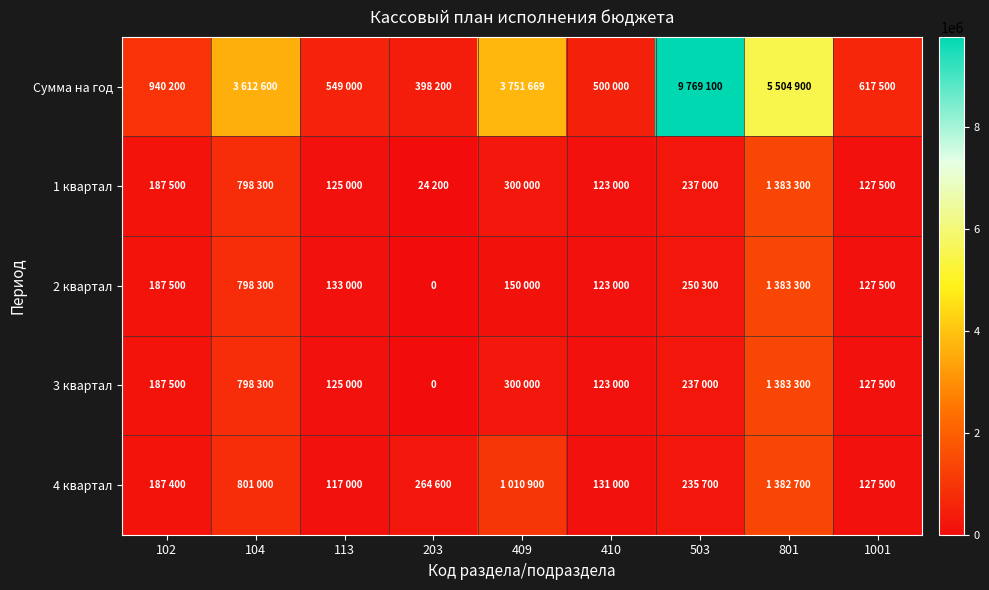

Is it true that 3 квартал equals 300000 at 409?

True